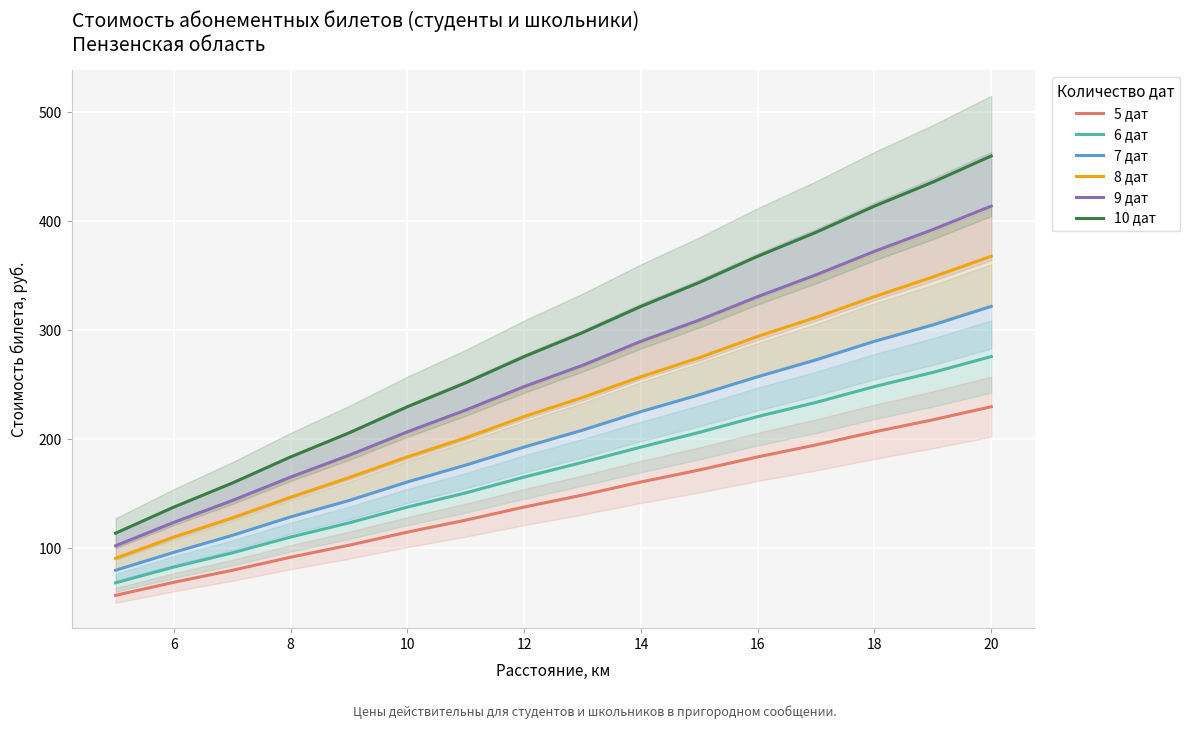

Is the value of 10 дат at 8 greater than the value of 9 дат at 14?

No